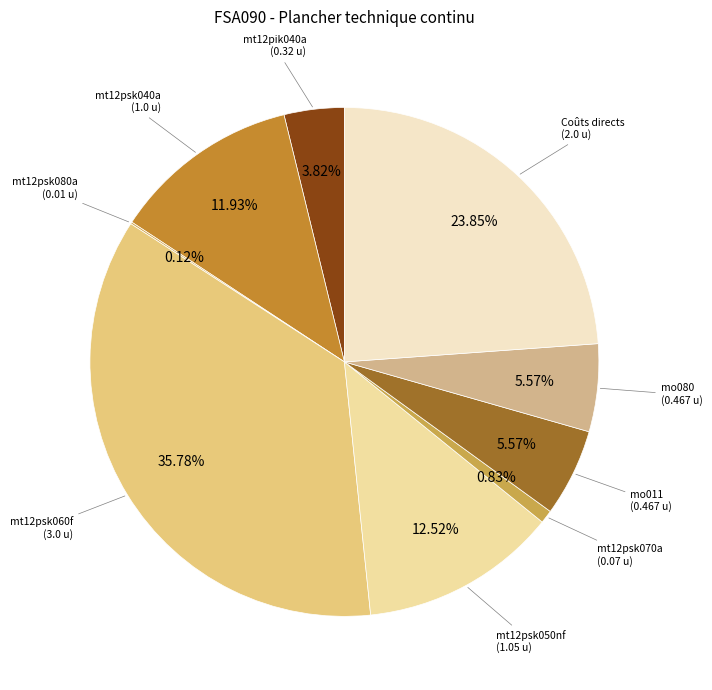

What percentage is NOT represented by mt12psk070a?

99.2%